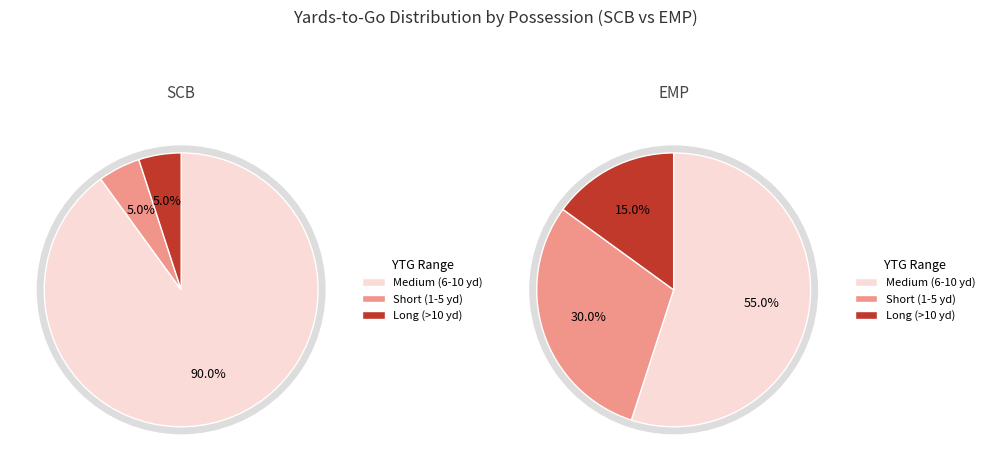

The 16 slice represents 15% of the pie. True or false?

False